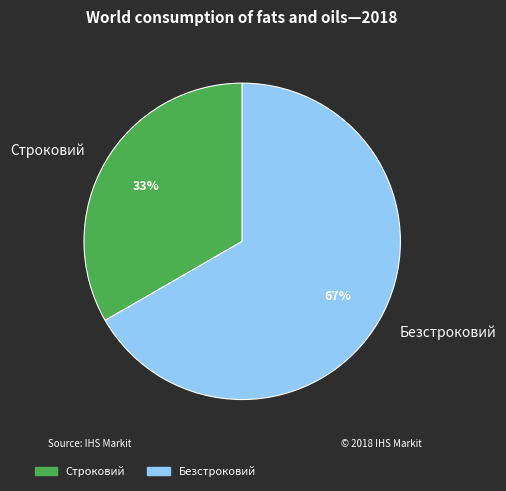

To the nearest percent, what portion does Безстроковий represent?

67%